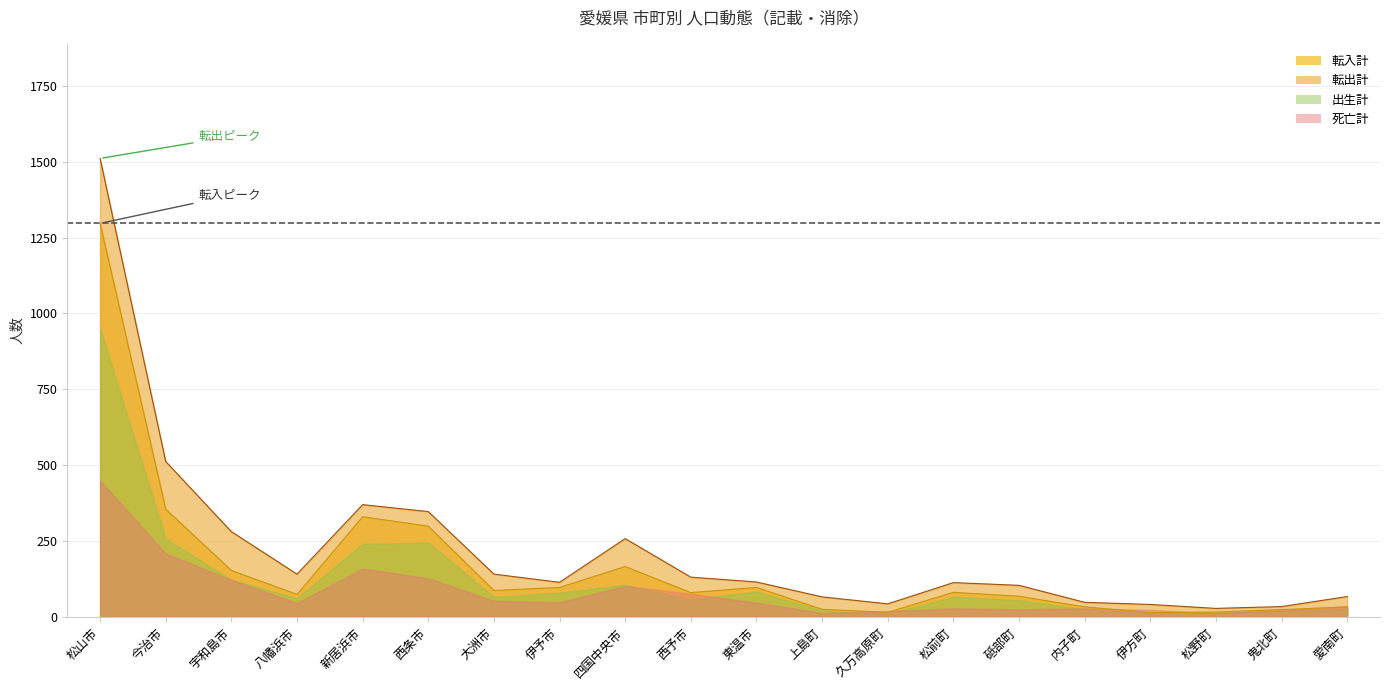

What is the total value across all series at 松山市?

4208